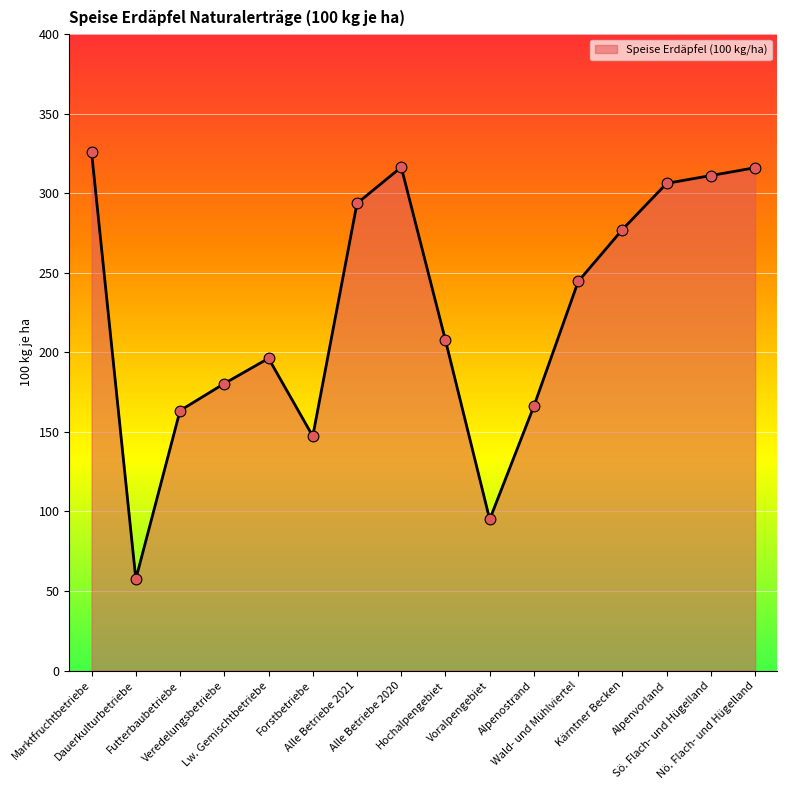

Between Futterbaubetriebe and Alle Betriebe 2020, which is larger?

Alle Betriebe 2020